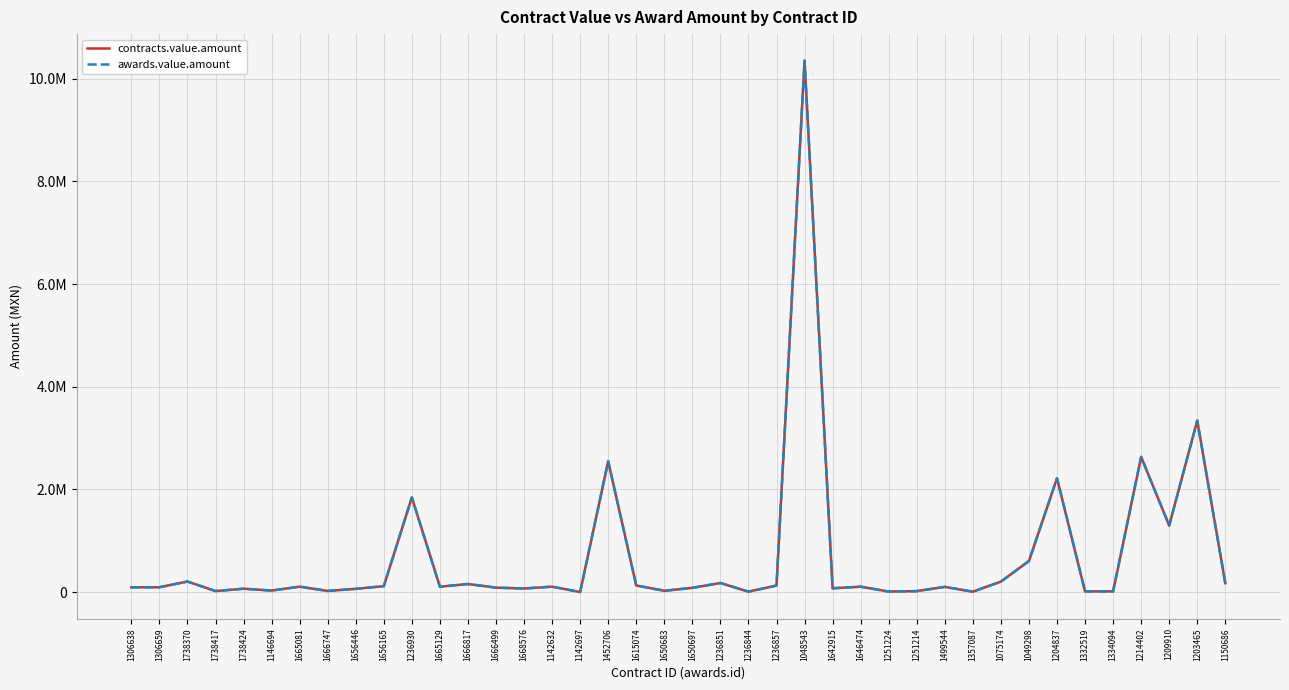

Does the chart have visible grid lines?

Yes